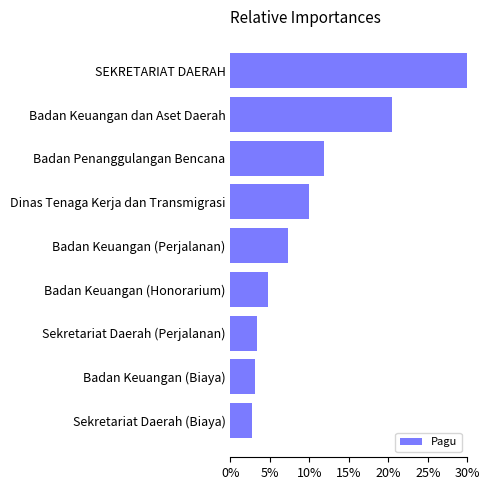

How many values are below 7?

4